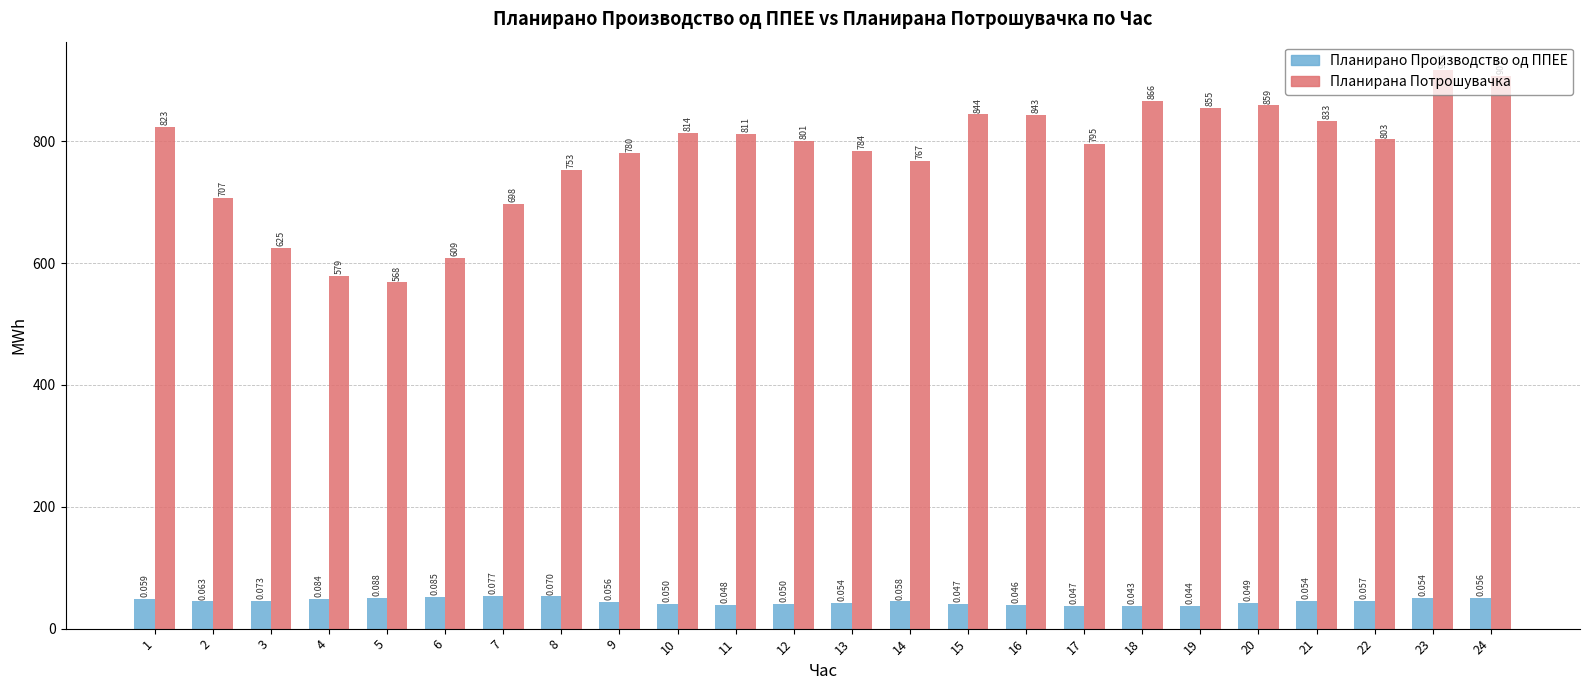

At which label does Планирано Производство од ППЕЕ first exceed 44?

1